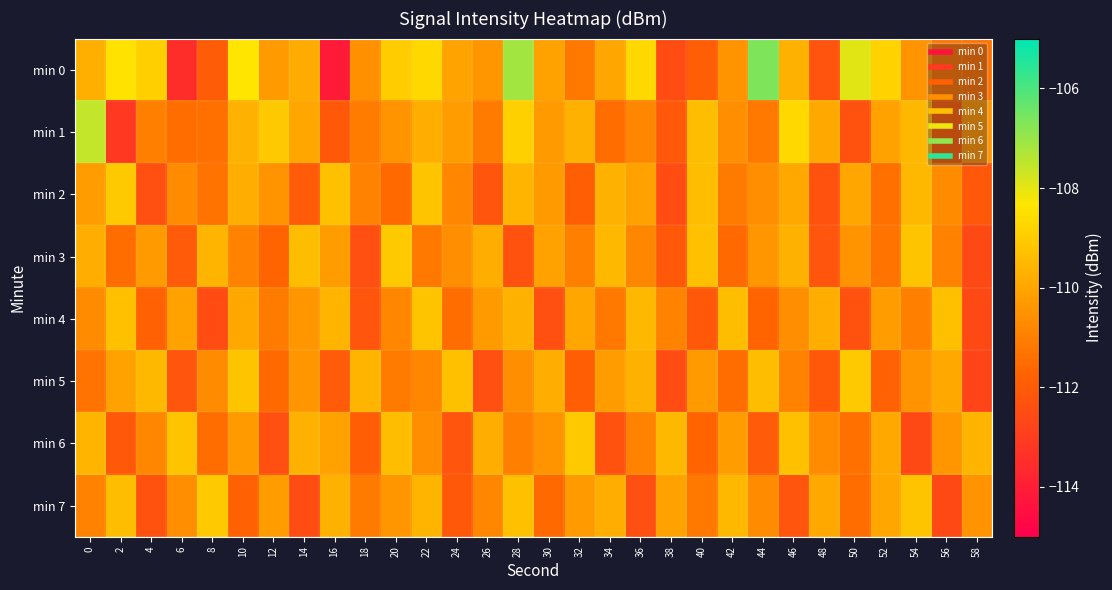

At which category is the sum across all series the highest?

28